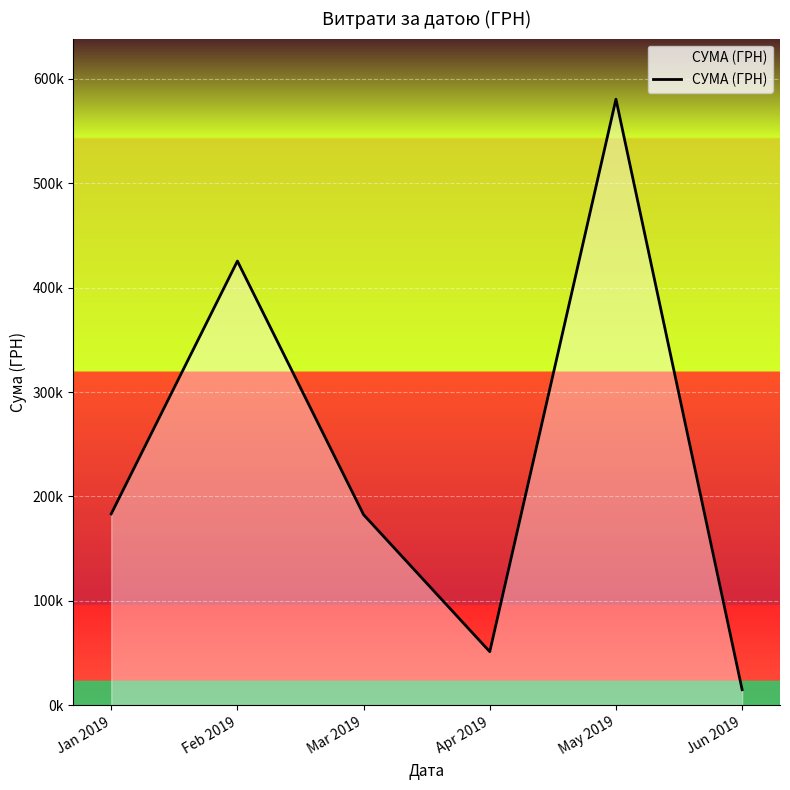

True or false: the data shows 14971.1 at Jun 2019.

True